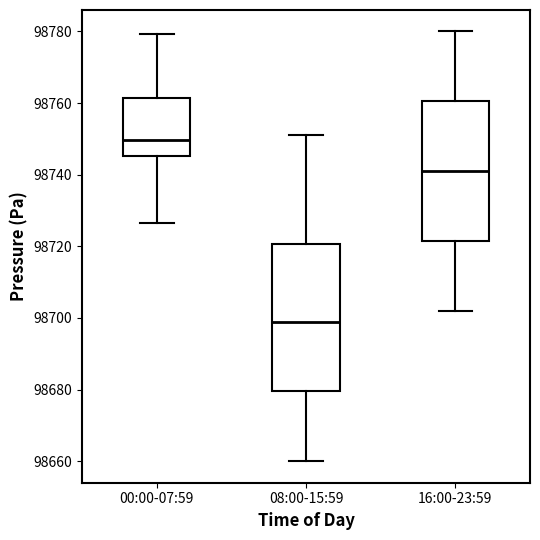

Which box has the highest median line?

00:00-07:59